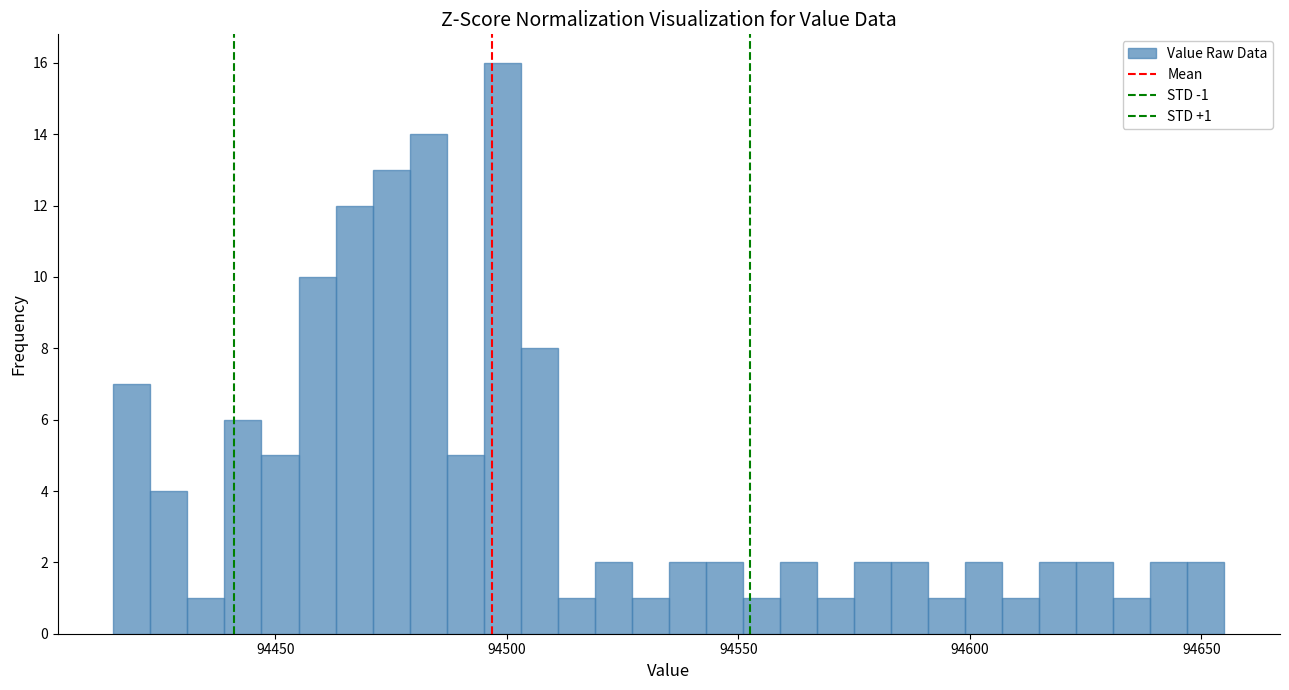

Around what value on the x-axis is the tallest bar? Give the approximate position of its centre, as read against the axis.

94500